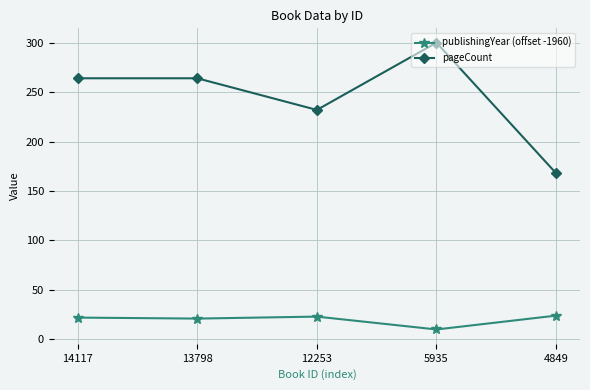

The publishingYear (offset -1960) series shows 24 at 4849. True or false?

True